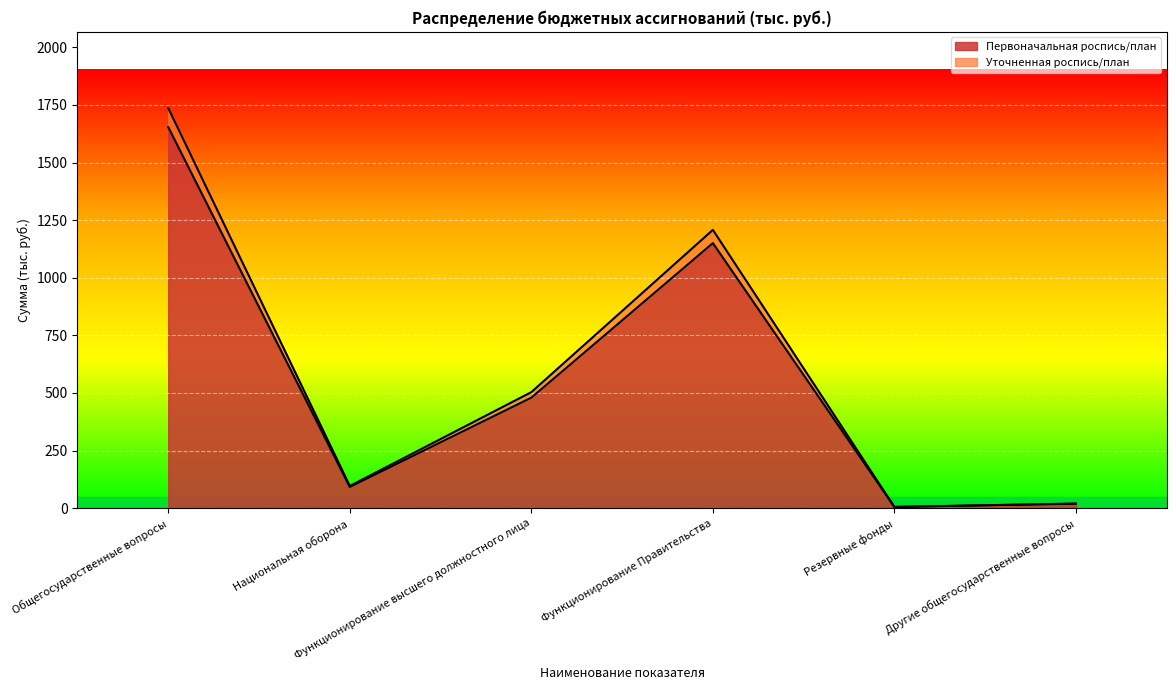

Reading left to right, what are all the values shown in this chart?

Первоначальная роспись/план: Общегосударственные вопросы=1653.7	Национальная оборона=91.8	Функционирование высшего должностного лица=479.5	Функционирование Правительства=1150.2	Резервные фонды=5.0	Другие общегосударственные вопросы=19.0
Уточненная роспись/план: Общегосударственные вопросы=1736.4	Национальная оборона=96.4	Функционирование высшего должностного лица=503.5	Функционирование Правительства=1207.7	Резервные фонды=5.2	Другие общегосударственные вопросы=19.9